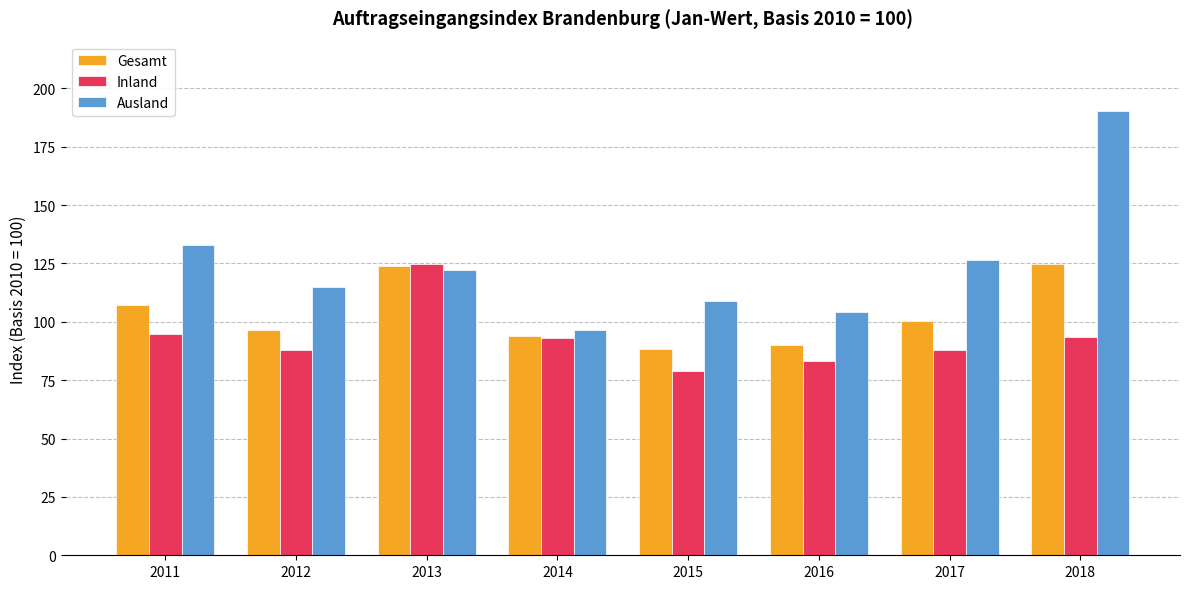

At which label does Gesamt first exceed 100?

2011